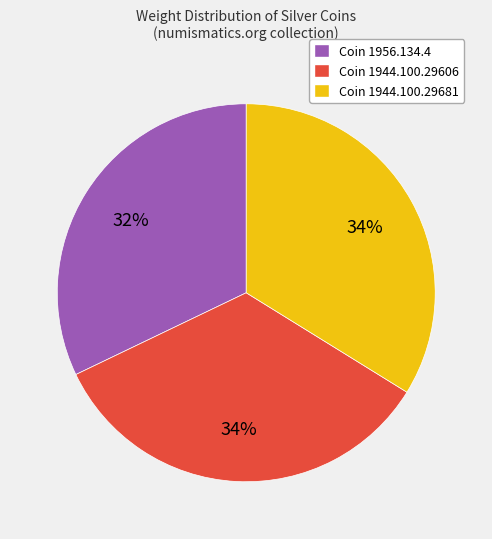

Is there any slice that represents more than half of the pie?

No